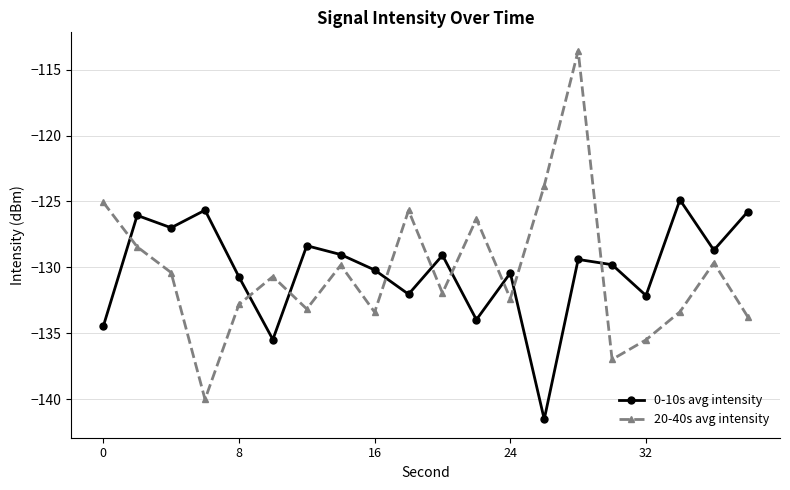

True or false: 20-40s avg intensity has more than 1 points higher than both neighbors.

True